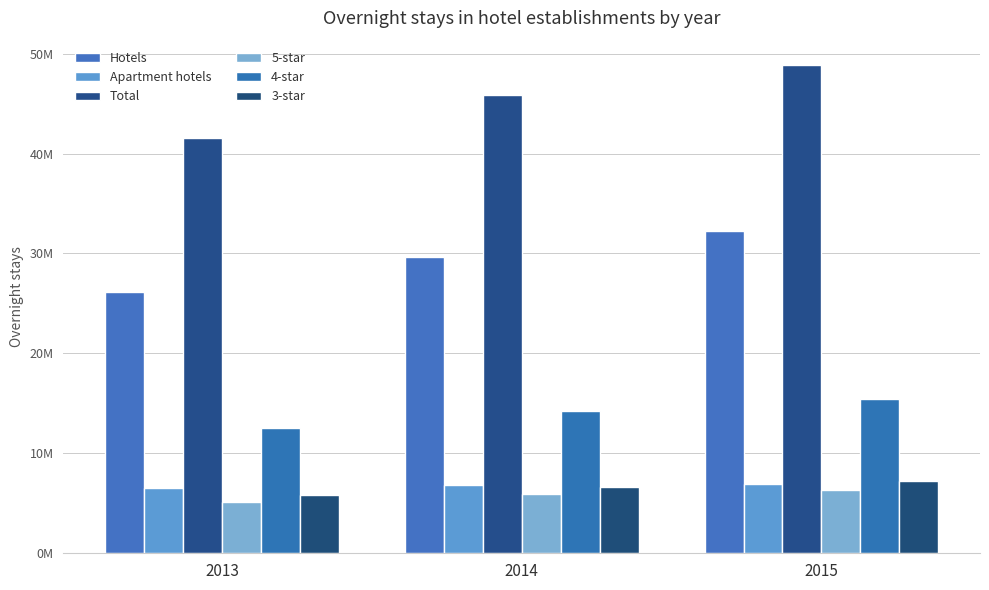

Are the bars horizontal?

No